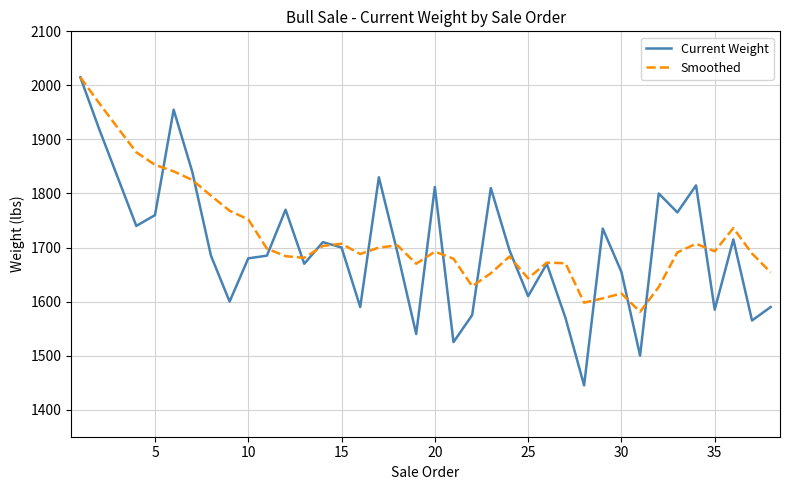

True or false: Current Weight has more than 0 interior local peaks.

True